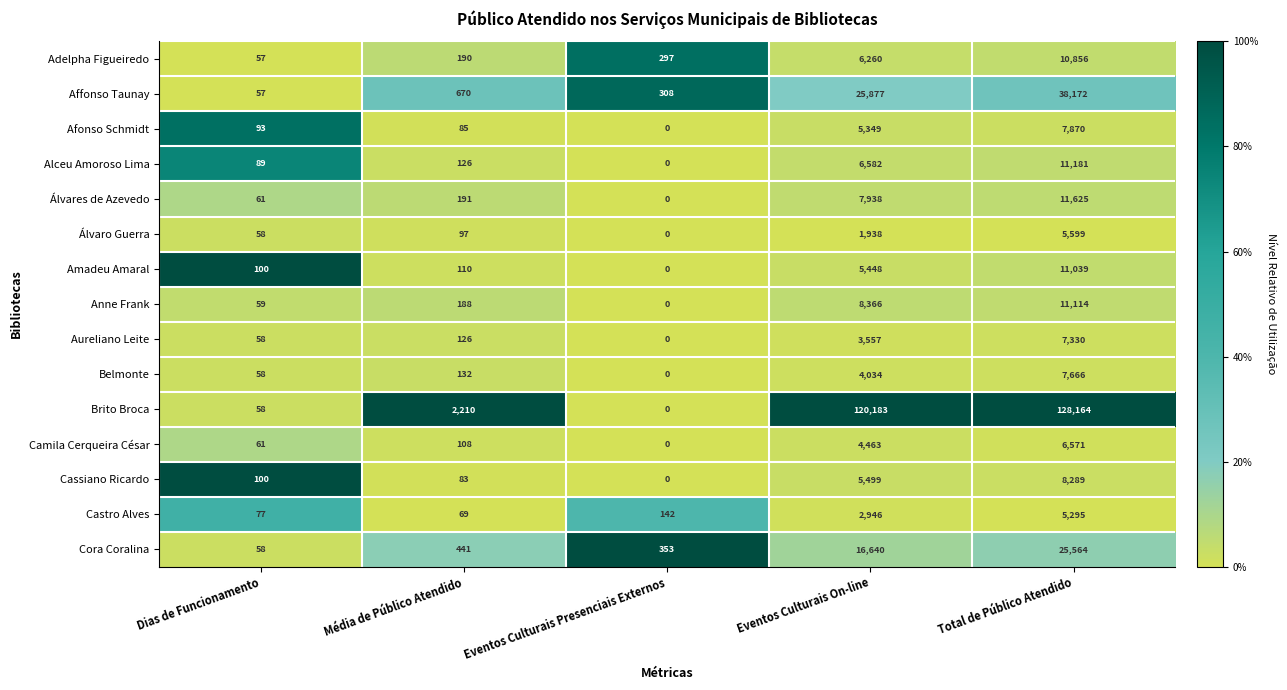

What is the greatest value displayed?

128164